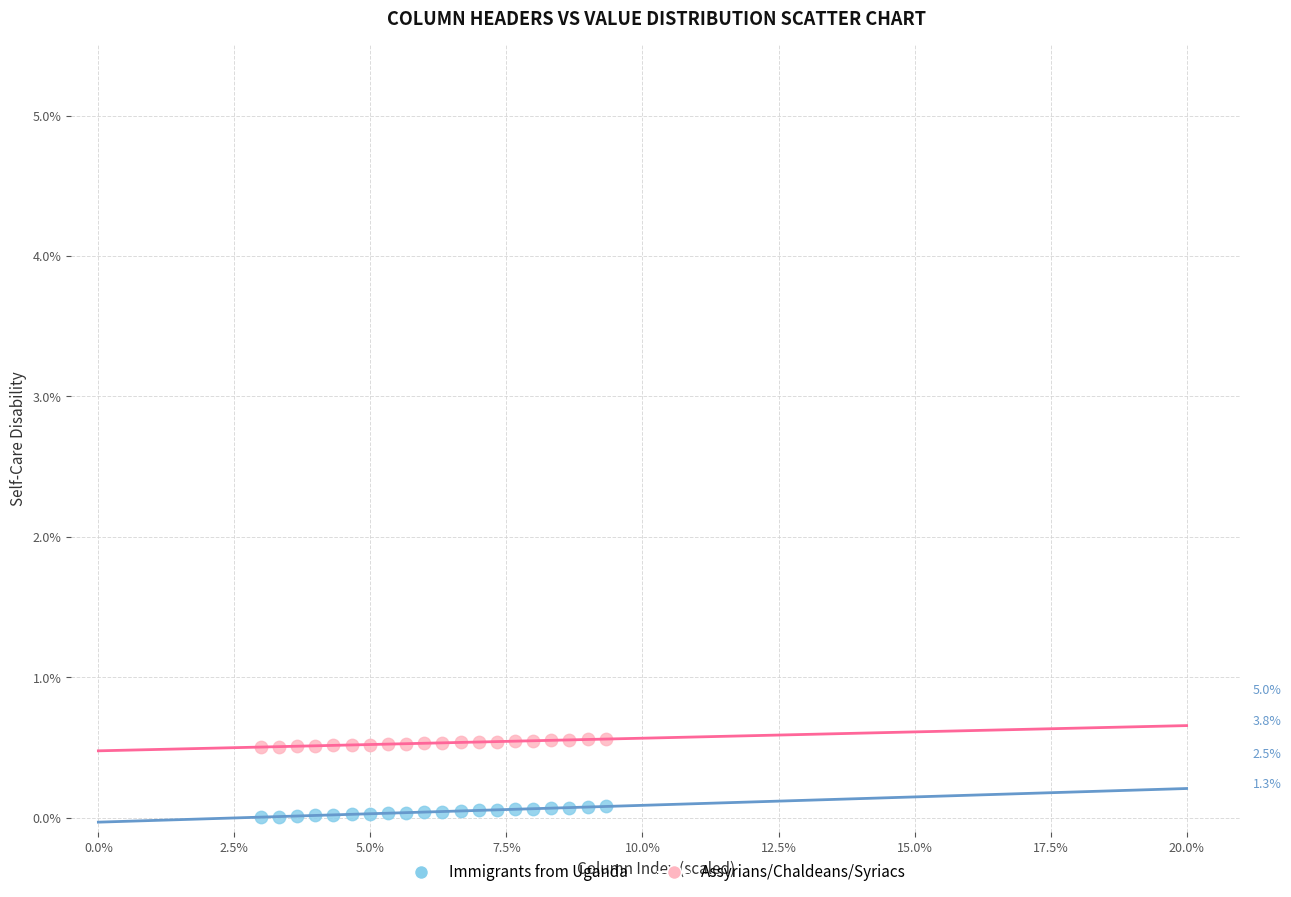

Which series has the largest Y range (max minus min)?

Immigrants from Uganda